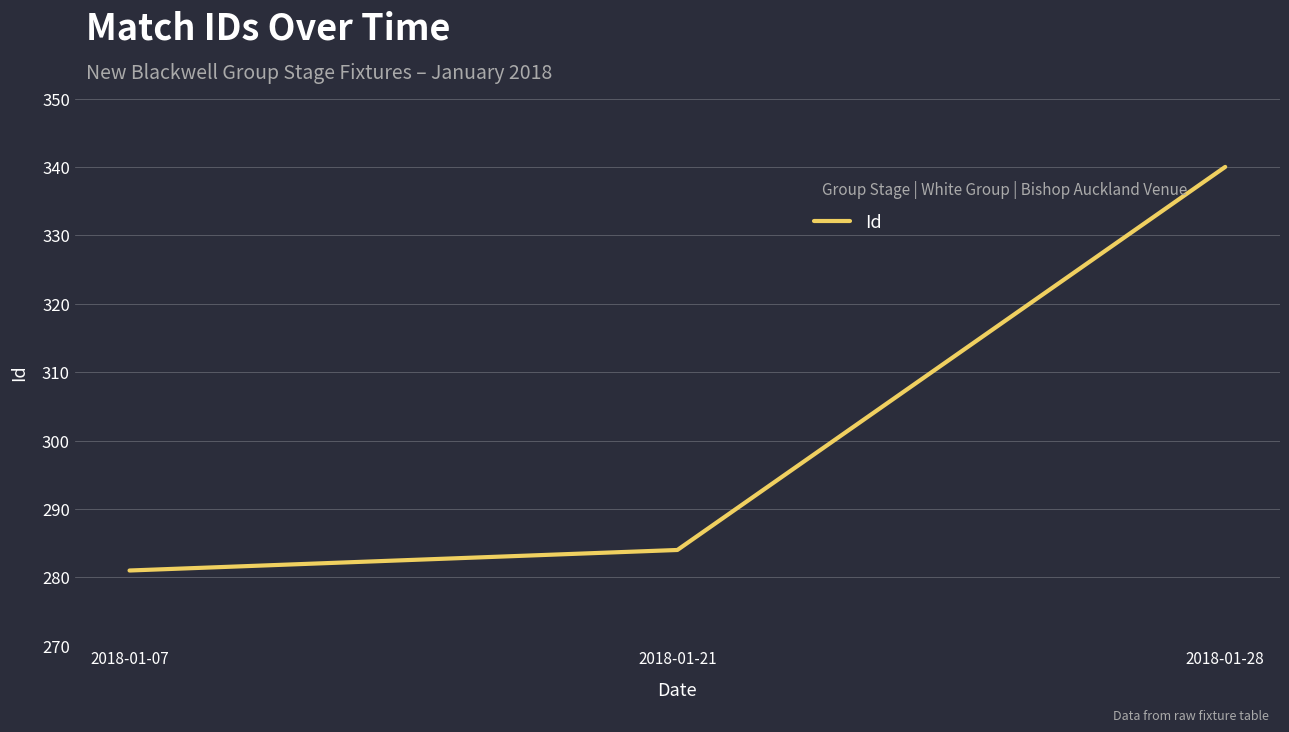

List the labels in order of value, largest first.

2018-01-28, 2018-01-21, 2018-01-07